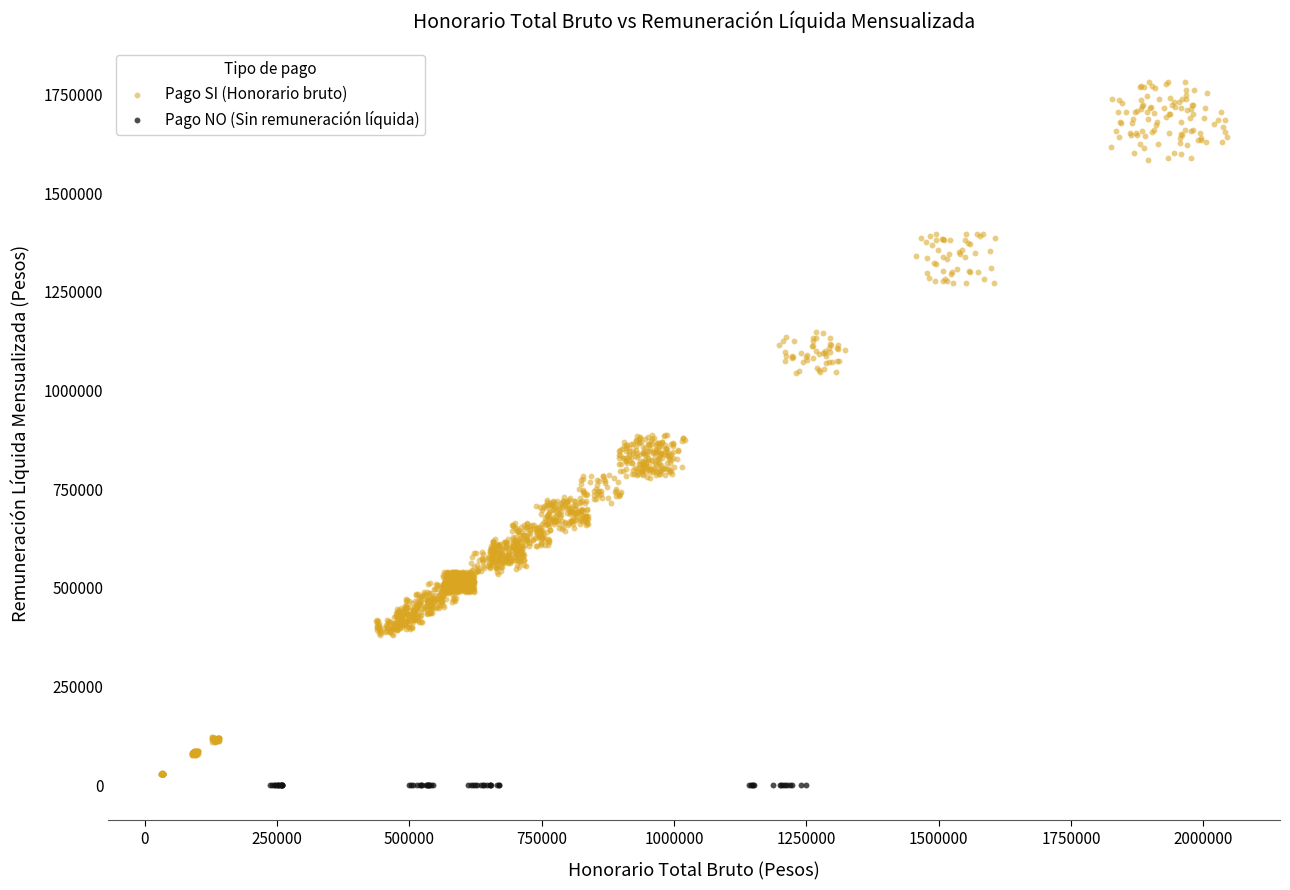

Which series contains the highest Y value?

Pago SI (Honorario bruto)